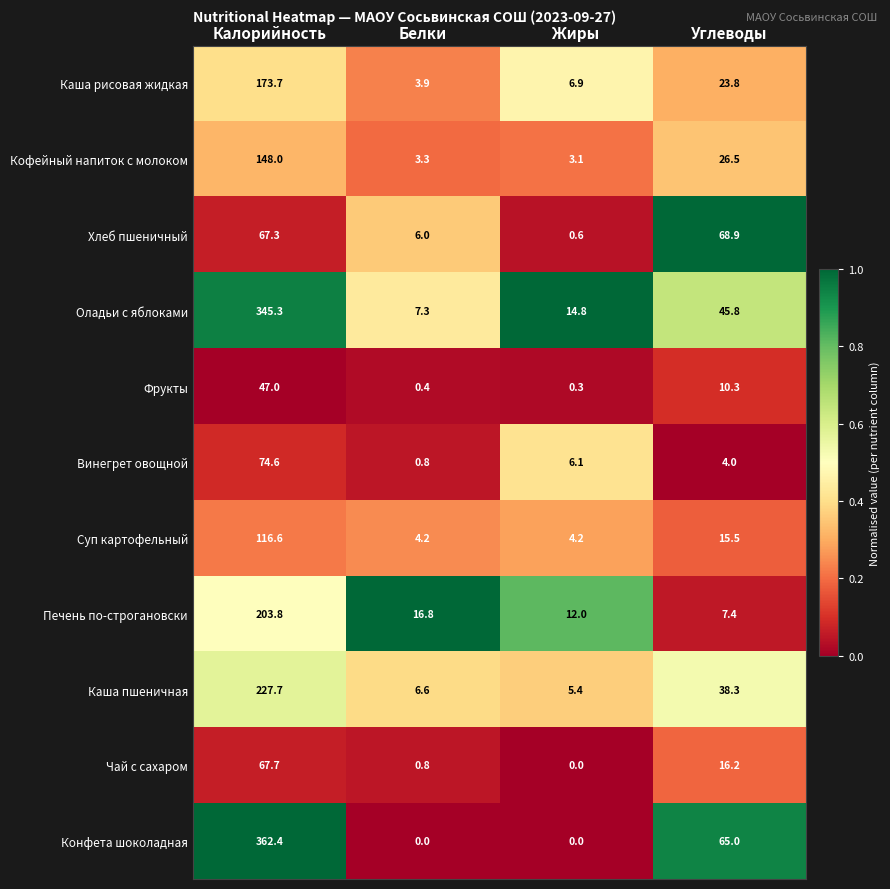

The Фрукты series shows 6.1 at Углеводы. True or false?

False